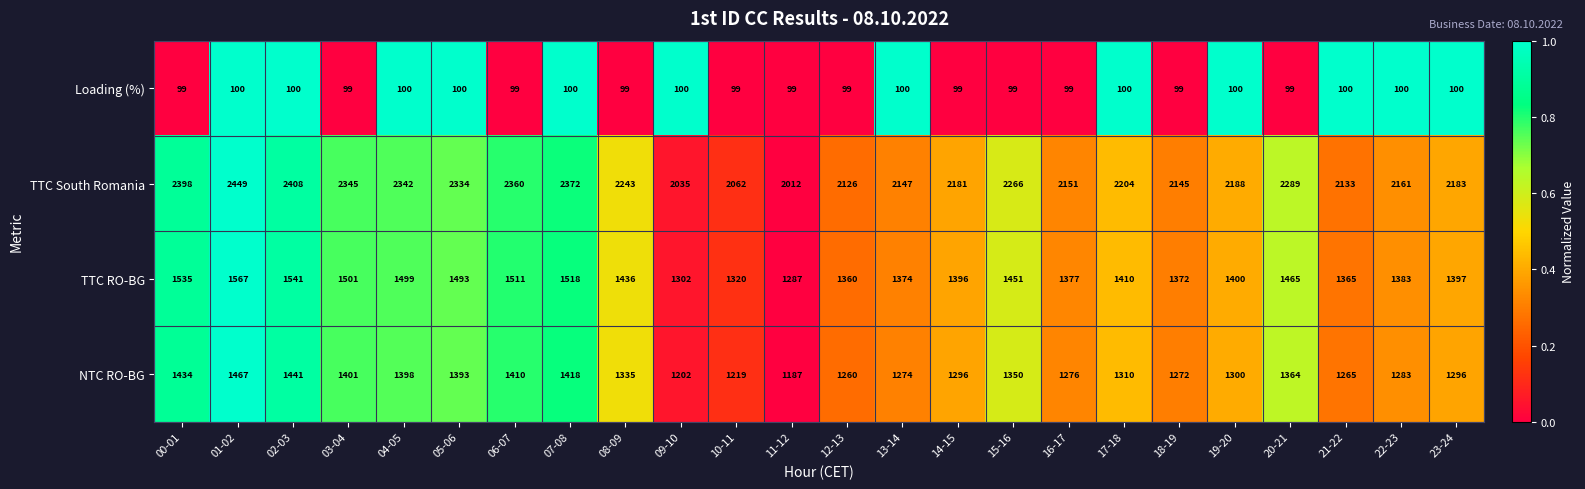

Which series changed the most between 01-02 and 21-22?

TTC South Romania